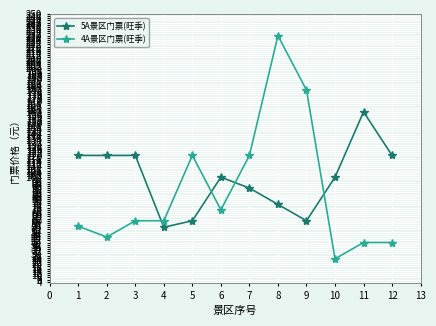

Which category has the highest value across all series?

8